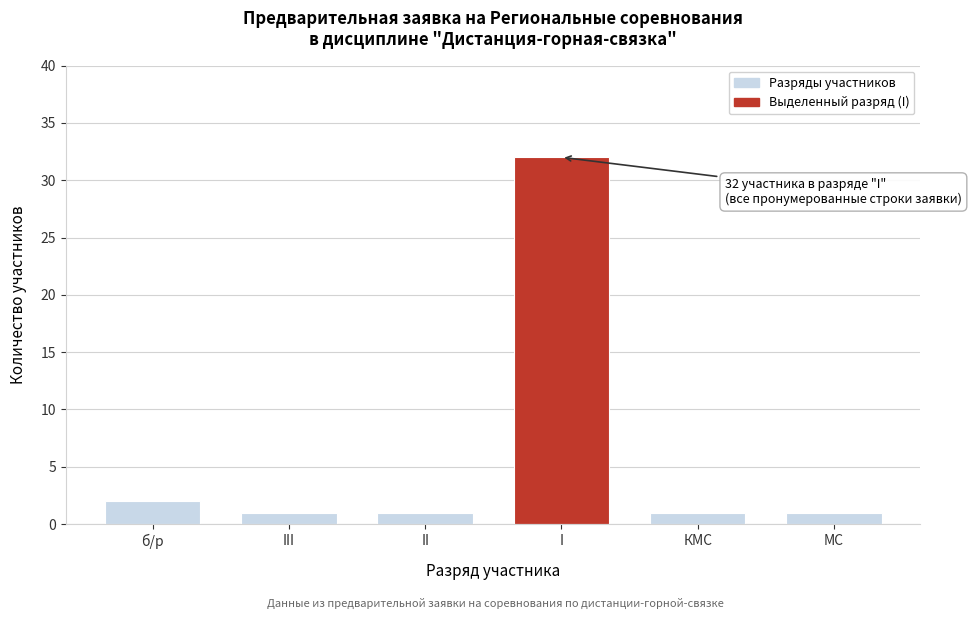

Reading right to left, list all the values displayed in this chart.

МС=1	КМС=1	I=32	II=1	III=1	б/р=2